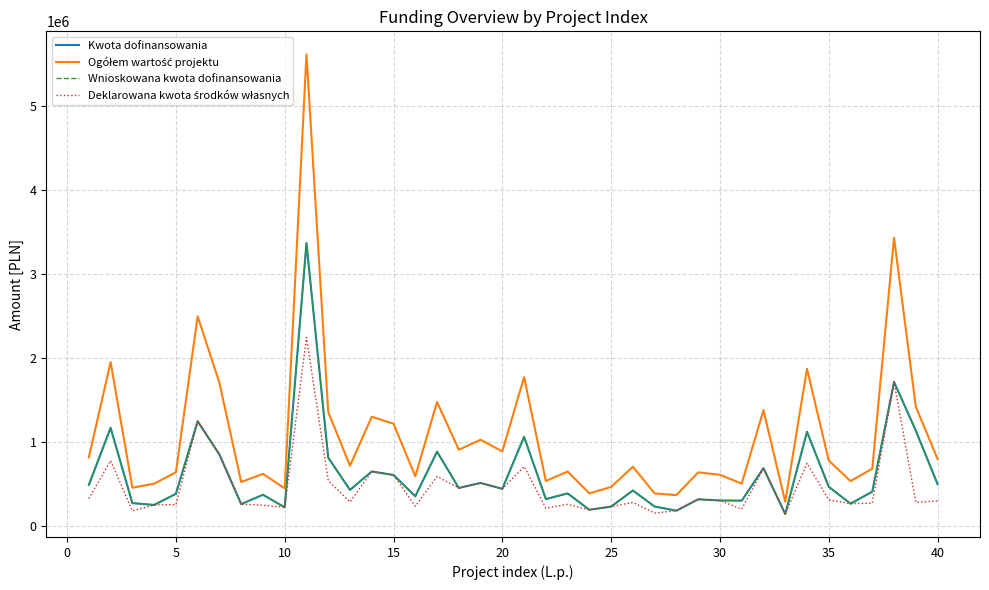

What is the minimum value shown in the chart?

145326